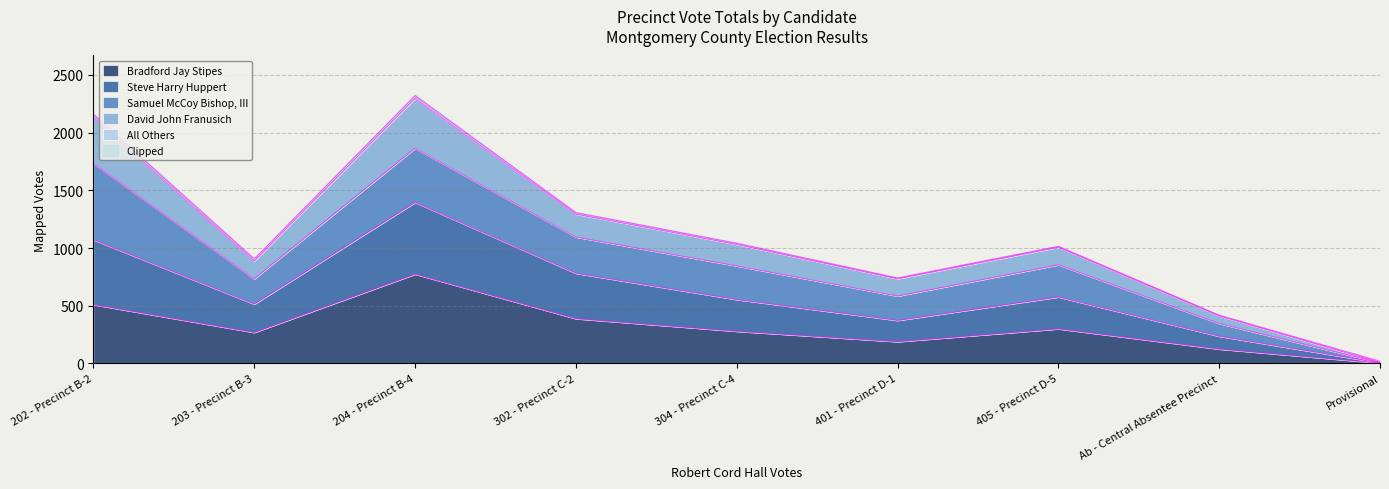

Where is the first local minimum for Bradford Jay Stipes?

203 - Precinct B-3